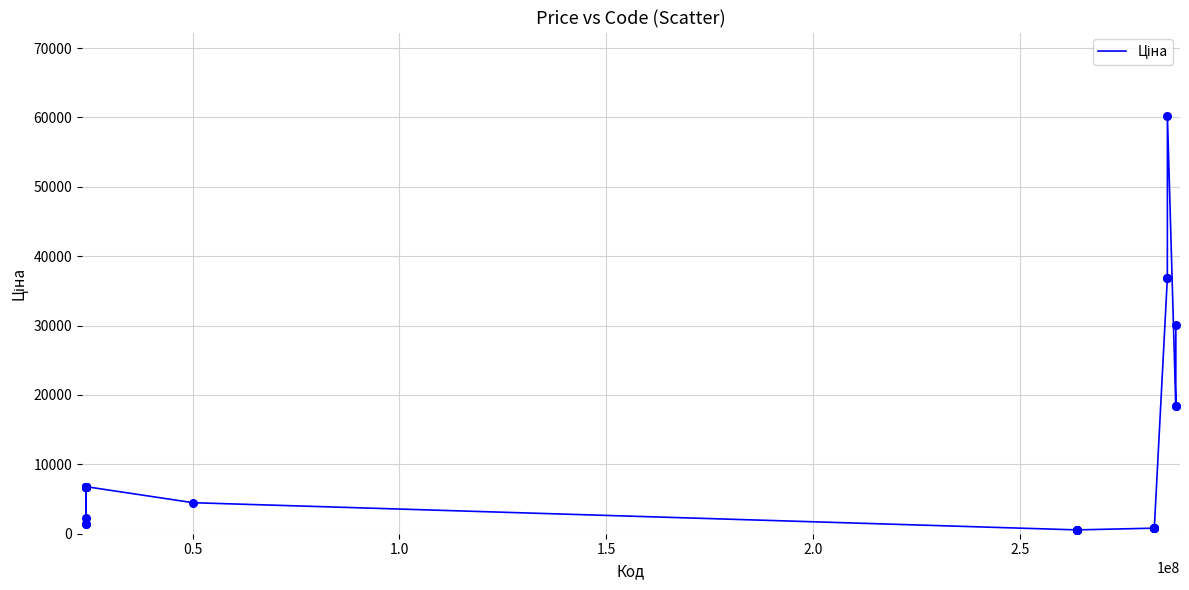

What is the maximum value shown in the chart?

60205.6